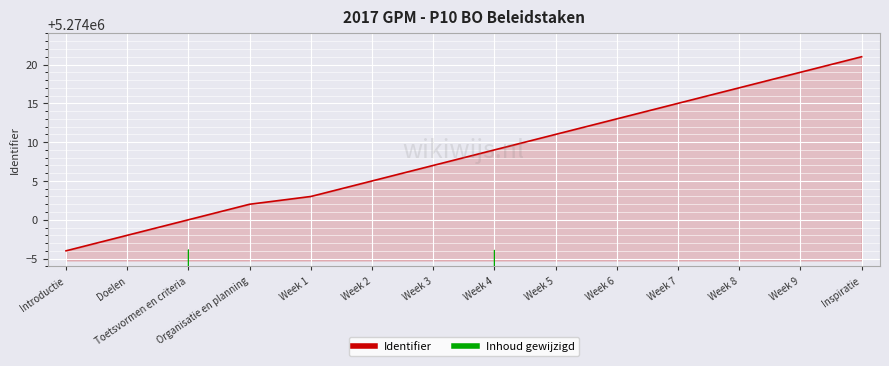

List the series in order of their peak value, highest first.

Identifier, Inhoud gewijzigd